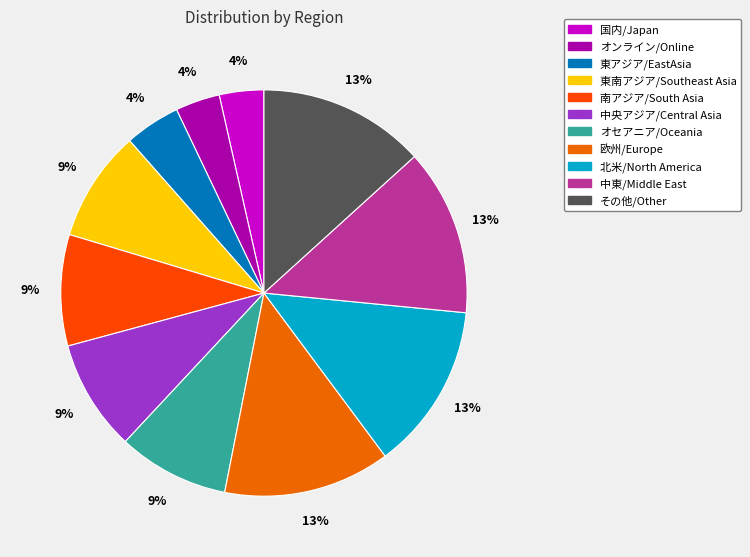

Is there a majority slice in this chart?

No